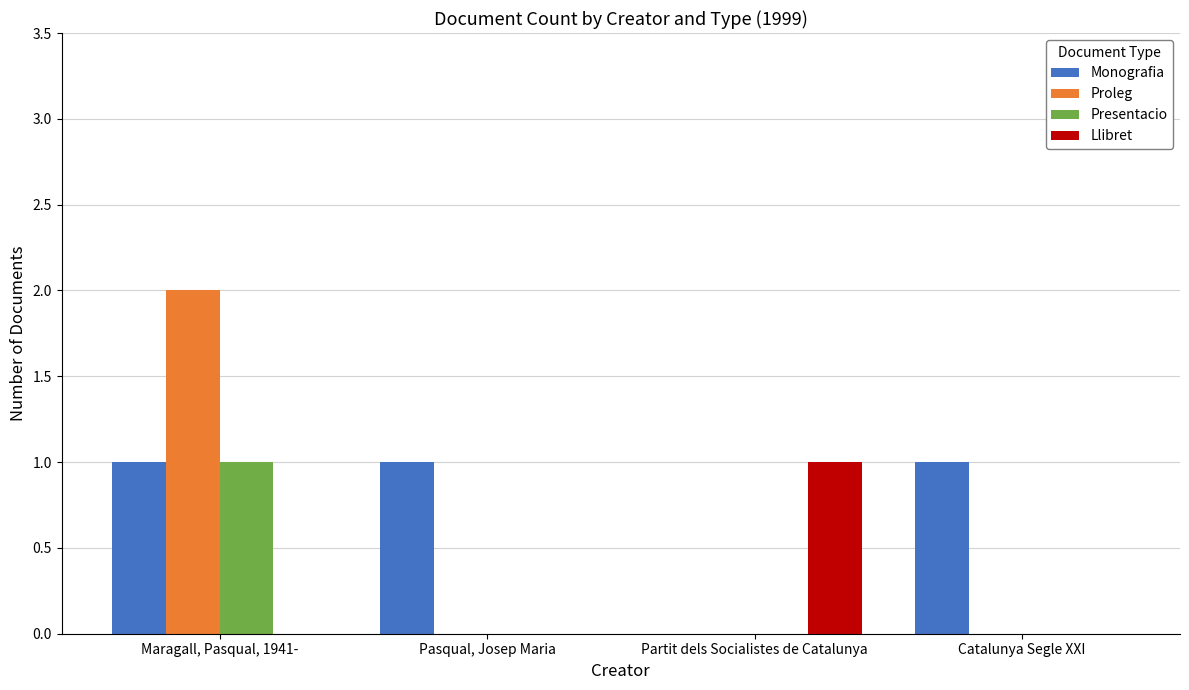

What is the sum of the Monografia values at Maragall, Pasqual, 1941- and Pasqual, Josep Maria?

2